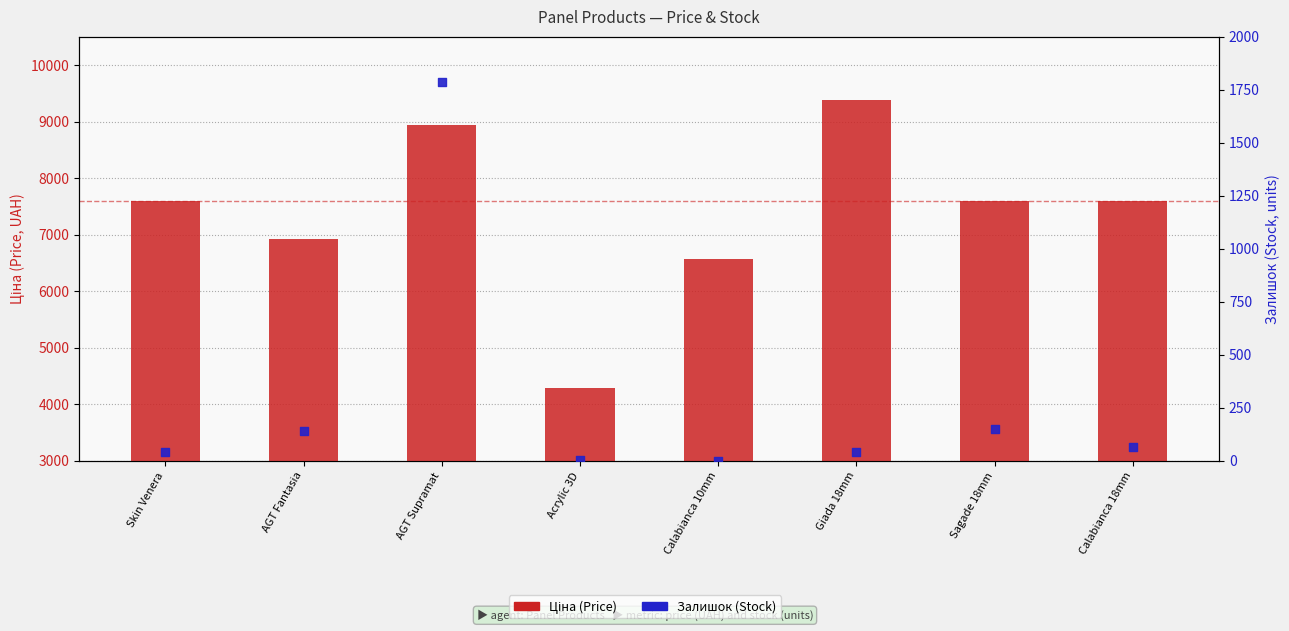

Which series contains the lowest Y value?

Залишок (Stock)